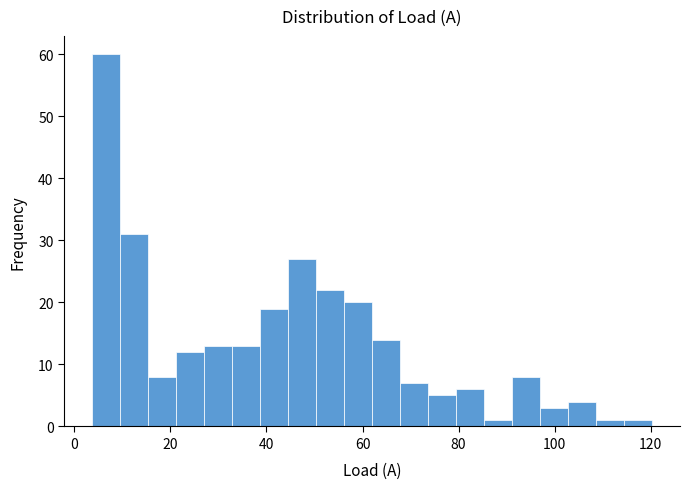

Around what value on the x-axis is the tallest bar? Give the approximate position of its centre, as read against the axis.

6